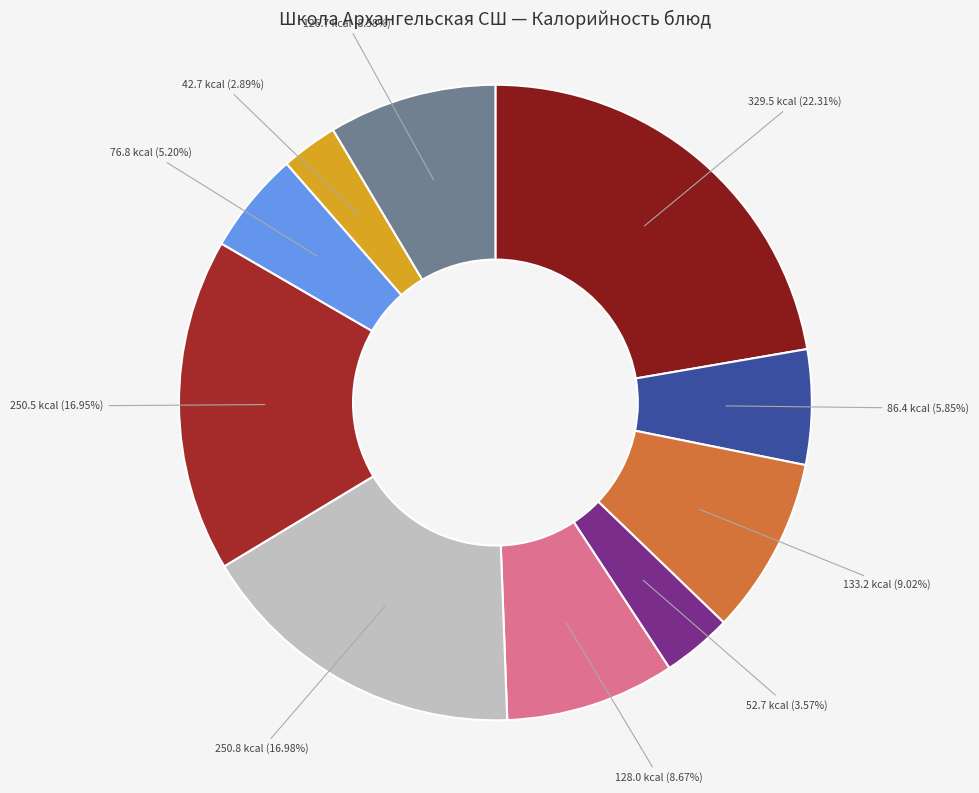

Count the number of slices in the pie.

10